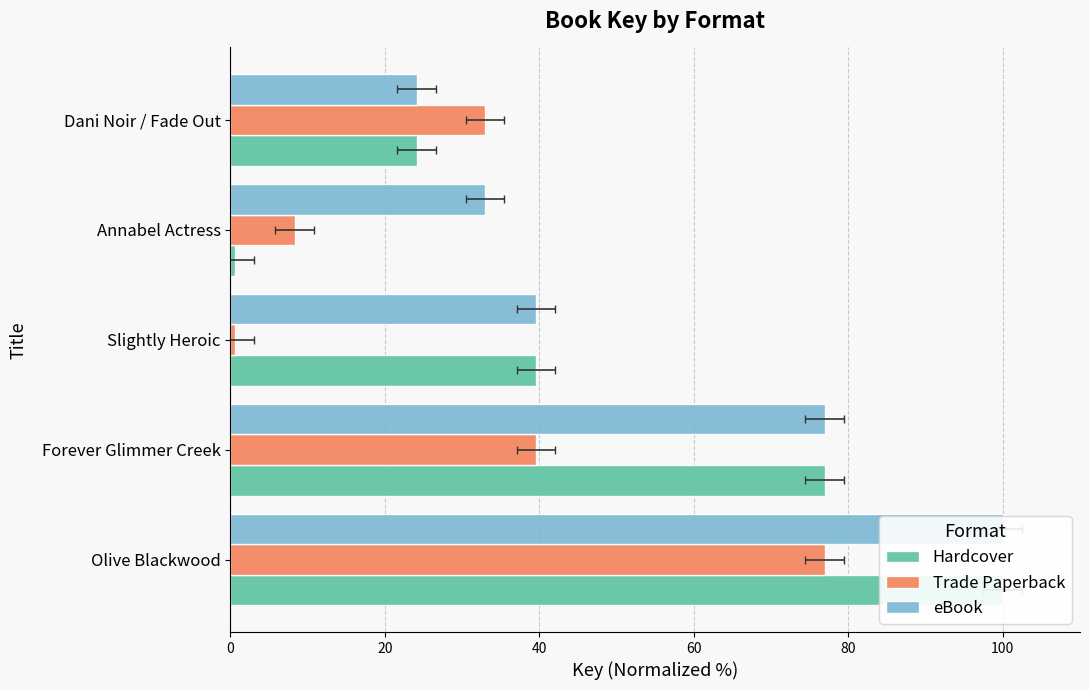

What is the minimum value for Hardcover?

0.5